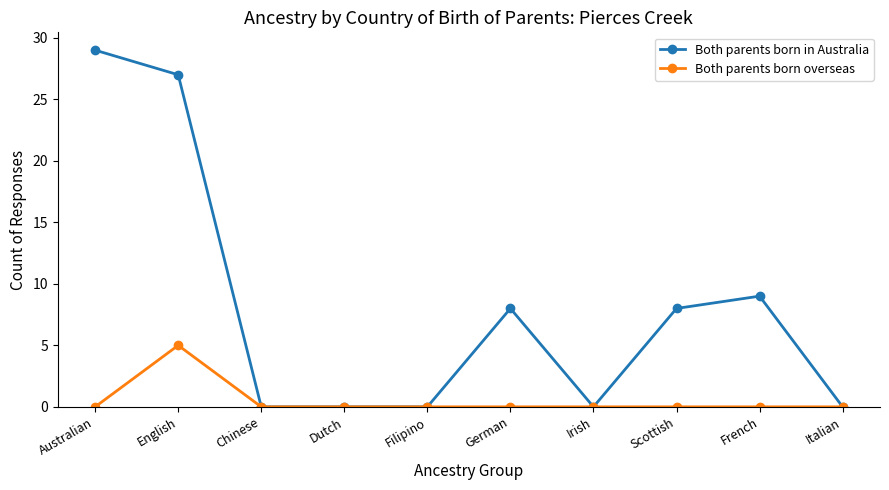

Does the chart display data point markers on the line(s)?

Yes